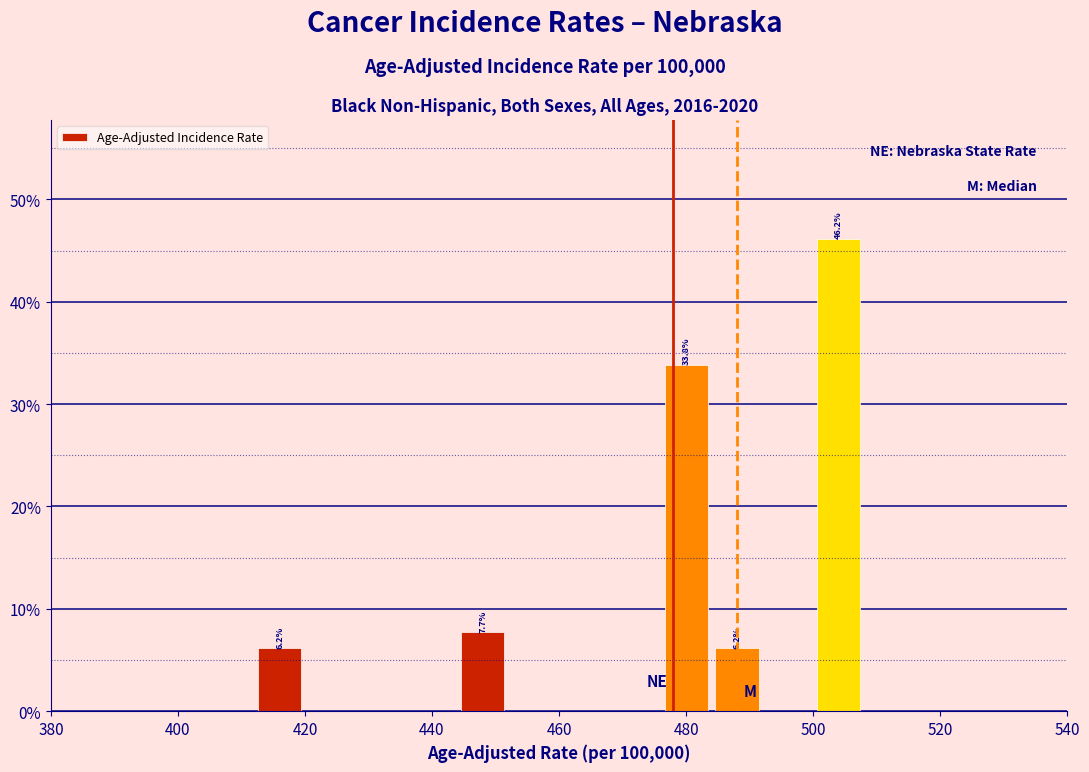

Which range on the x-axis has the tallest bar?

500 to 508